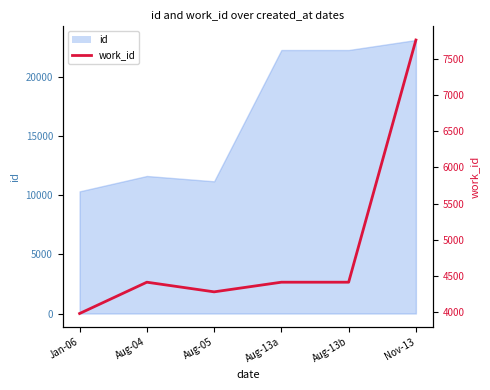

Is it true that the value at Aug-05 is 4283?

True